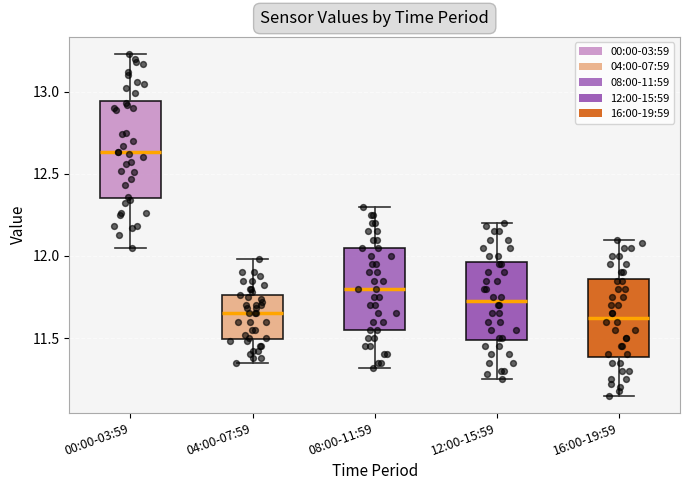

Where does the median line of the box for 08:00-11:59 sit on the y-axis? The values are not printed on the chart, so give them approximately, as read against the axis.

11.80